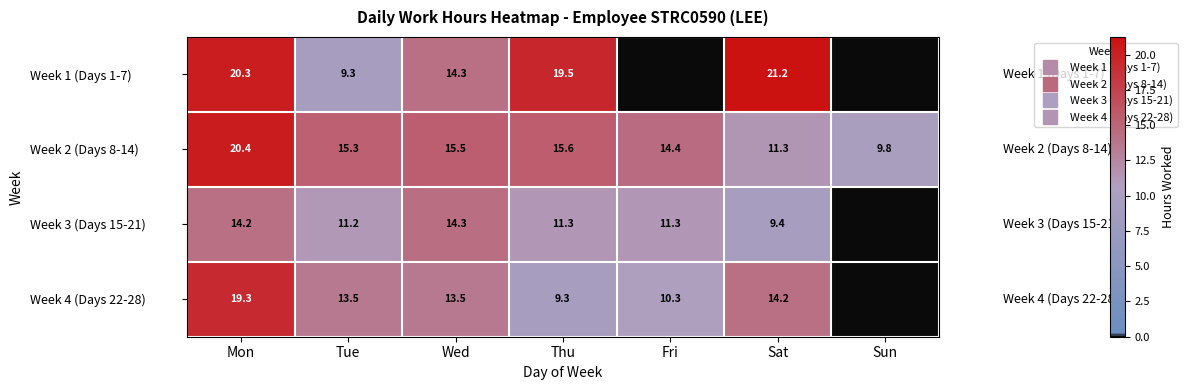

Between Mon and Tue, which series saw the biggest shift?

Week 1 (Days 1-7)